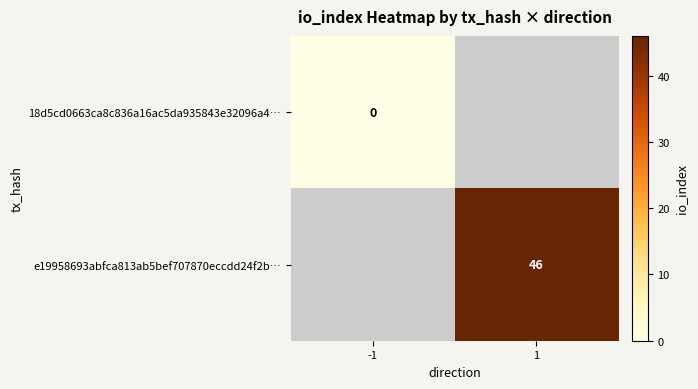

True or false: e19958693abfca813ab5bef707870eccdd24f2b… has a value of 61 at 1.

False